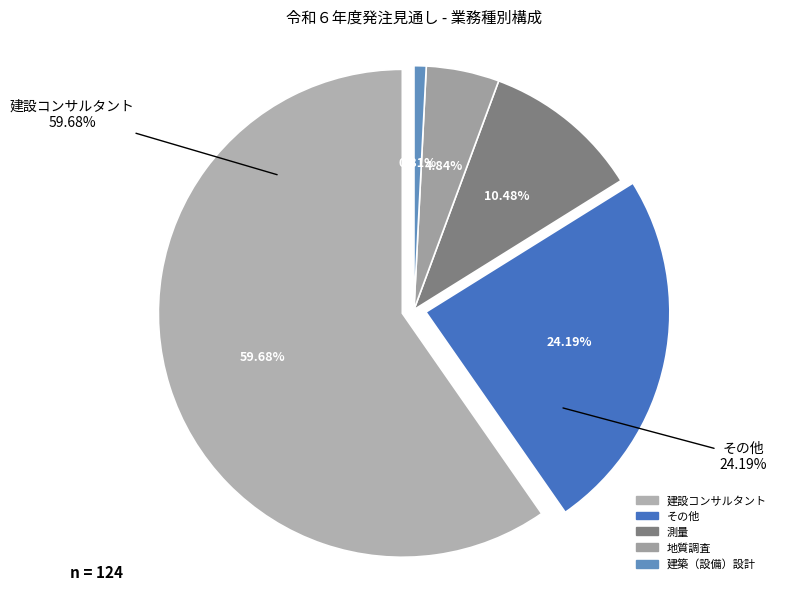

To the nearest percent, what portion does 測量 represent?

10%